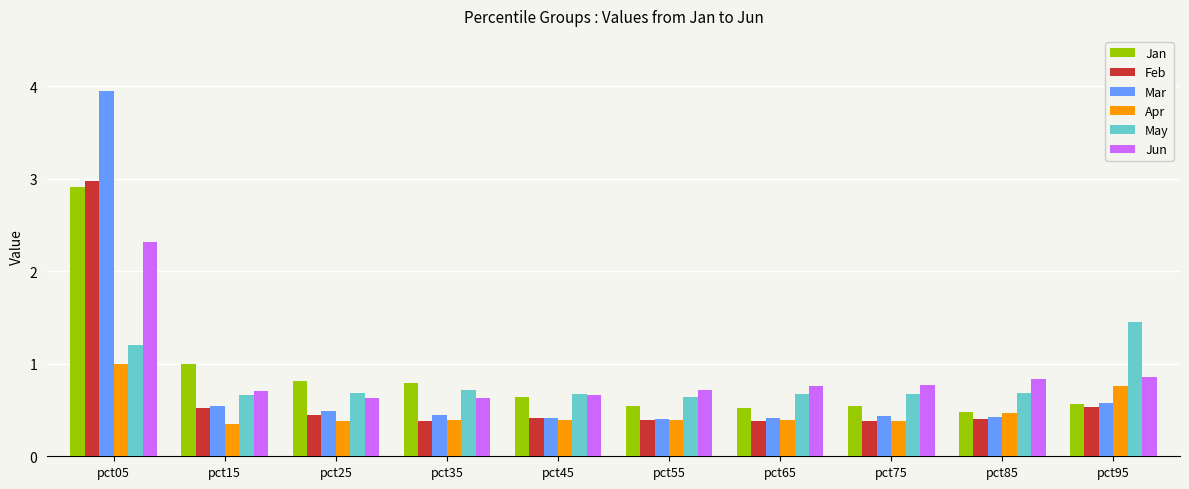

Between pct65 and pct95, which series saw the biggest shift?

May